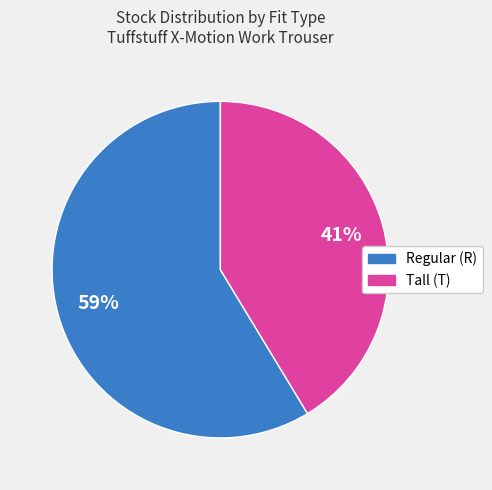

Is there any slice that represents more than half of the pie?

Yes